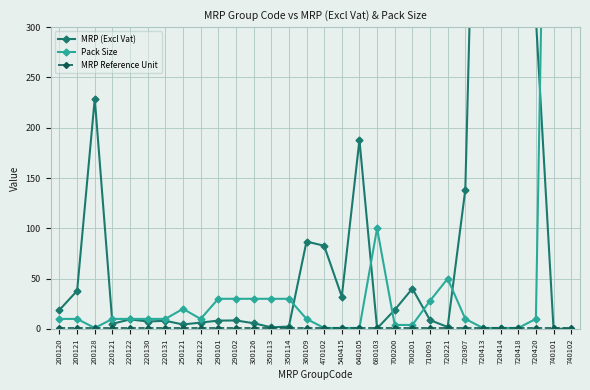

What is the value of the MRP (Excl Vat) point at the 23rd from the left?

1.9